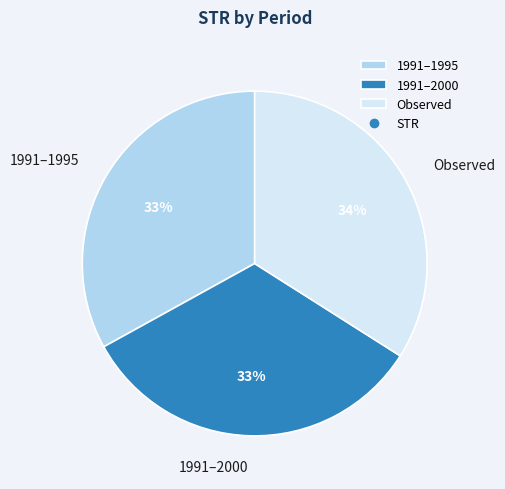

Approximately how many times larger is the value at 1991–1995 compared to 1991–2000?

1.0